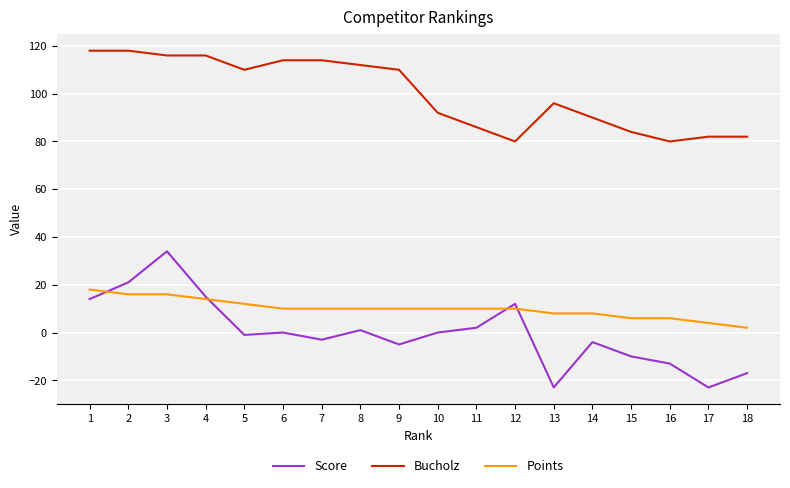

Reading right to left, extract all data points from this chart.

Score: -17	-23	-13	-10	-4	-23	12	2	0	-5	1	-3	0	-1	15	34	21	14
Bucholz: 82	82	80	84	90	96	80	86	92	110	112	114	114	110	116	116	118	118
Points: 2	4	6	6	8	8	10	10	10	10	10	10	10	12	14	16	16	18